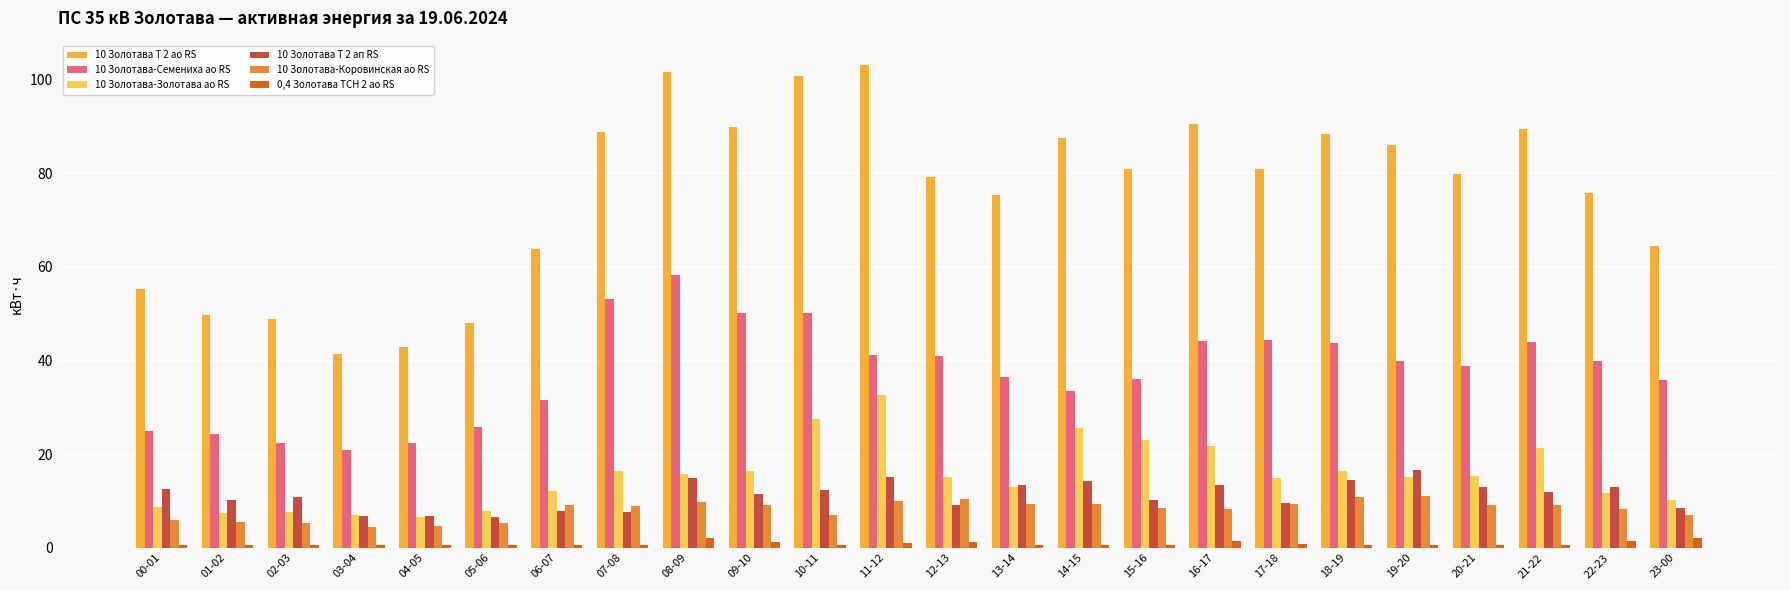

Which series has the largest total across all categories?

10 Золотава Т 2 ао RS